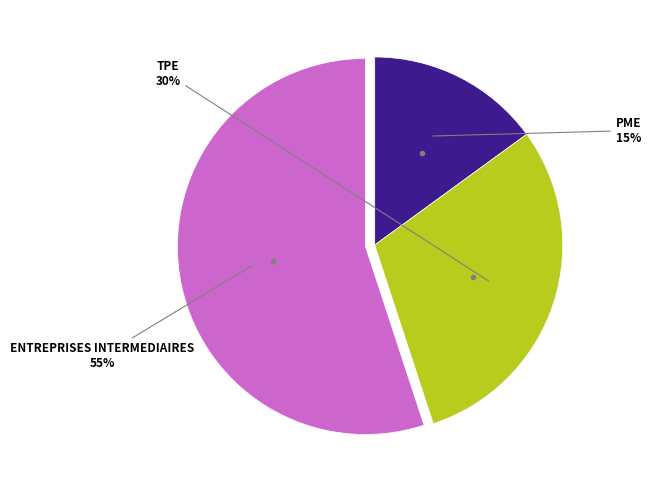

Does any single category account for the majority?

Yes